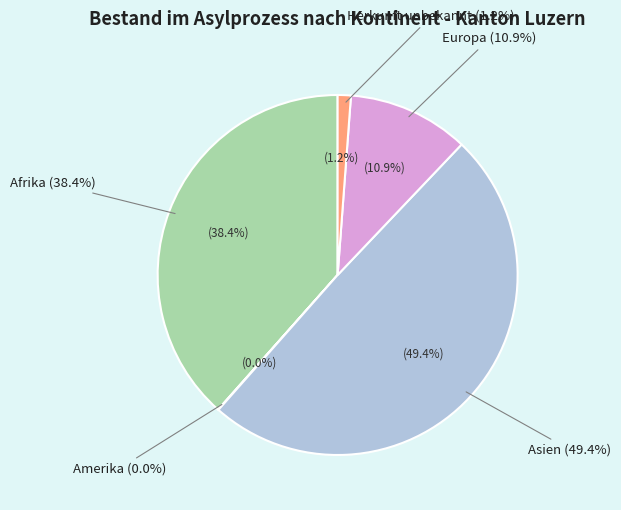

Approximately how many times larger is the value at Afrika compared to Amerika?

941.0